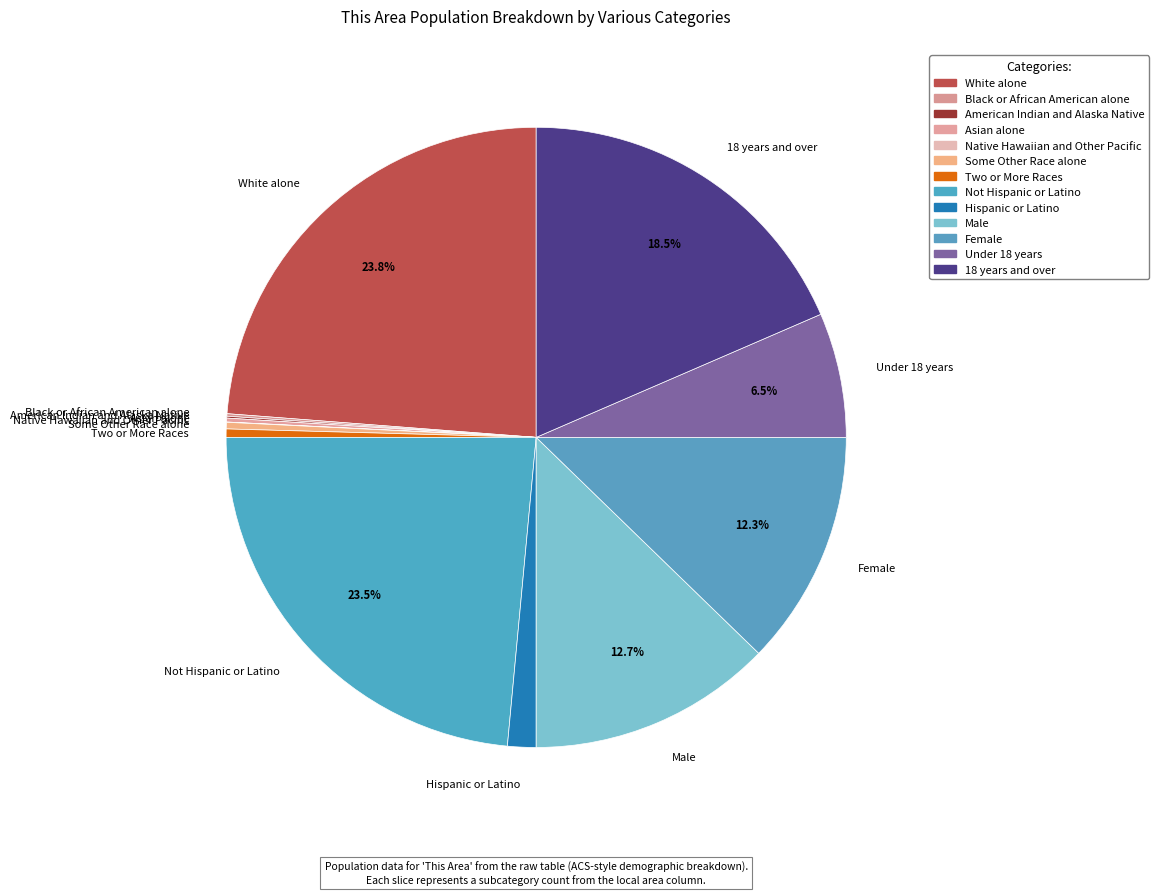

Between 18 years and over and Not Hispanic or Latino, which is larger?

Not Hispanic or Latino